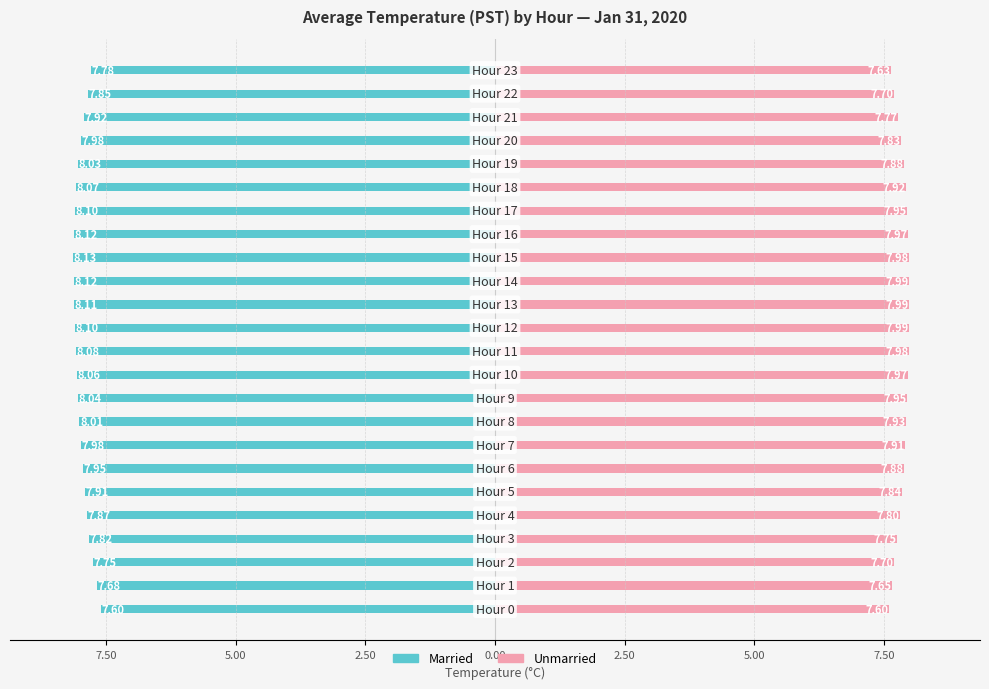

Reading right to left, what are all the values shown in this chart?

Married: -7.8	-7.8	-7.9	-8.0	-8.0	-8.1	-8.1	-8.1	-8.1	-8.1	-8.1	-8.1	-8.1	-8.1	-8.0	-8.0	-8.0	-8.0	-7.9	-7.9	-7.8	-7.8	-7.7	-7.6
Unmarried: 7.6	7.7	7.8	7.8	7.9	7.9	8.0	8.0	8.0	8.0	8.0	8.0	8.0	8.0	8.0	7.9	7.9	7.9	7.8	7.8	7.8	7.7	7.7	7.6